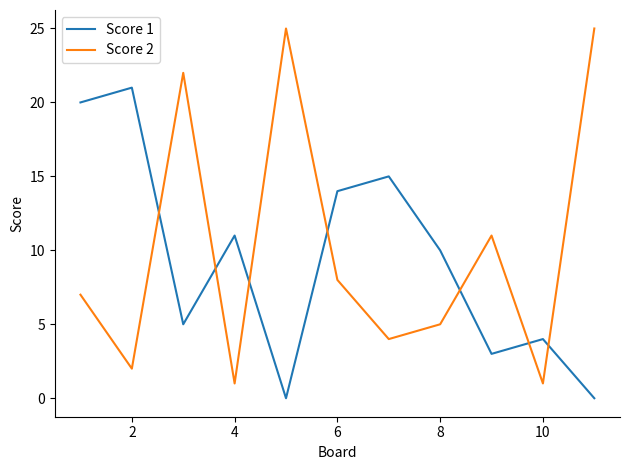

Which series has the widest spread of values?

Score 2